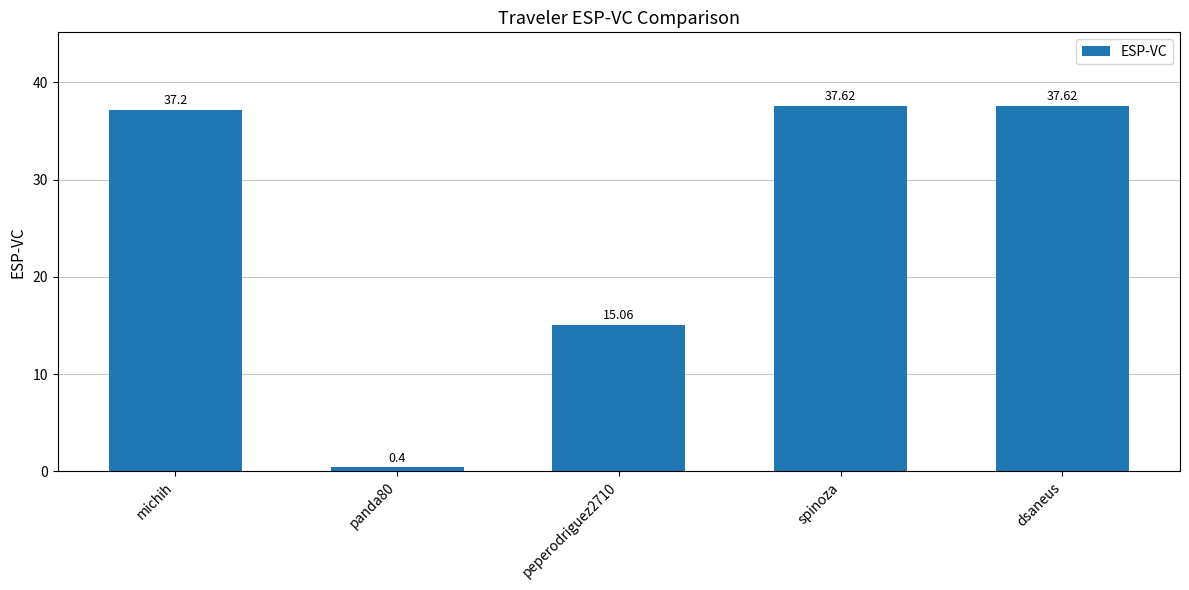

Reading left to right, transcribe all the data shown in this chart.

michih=37.2	panda80=0.4	peperodriguez2710=15.1	spinoza=37.6	dsaneus=37.6